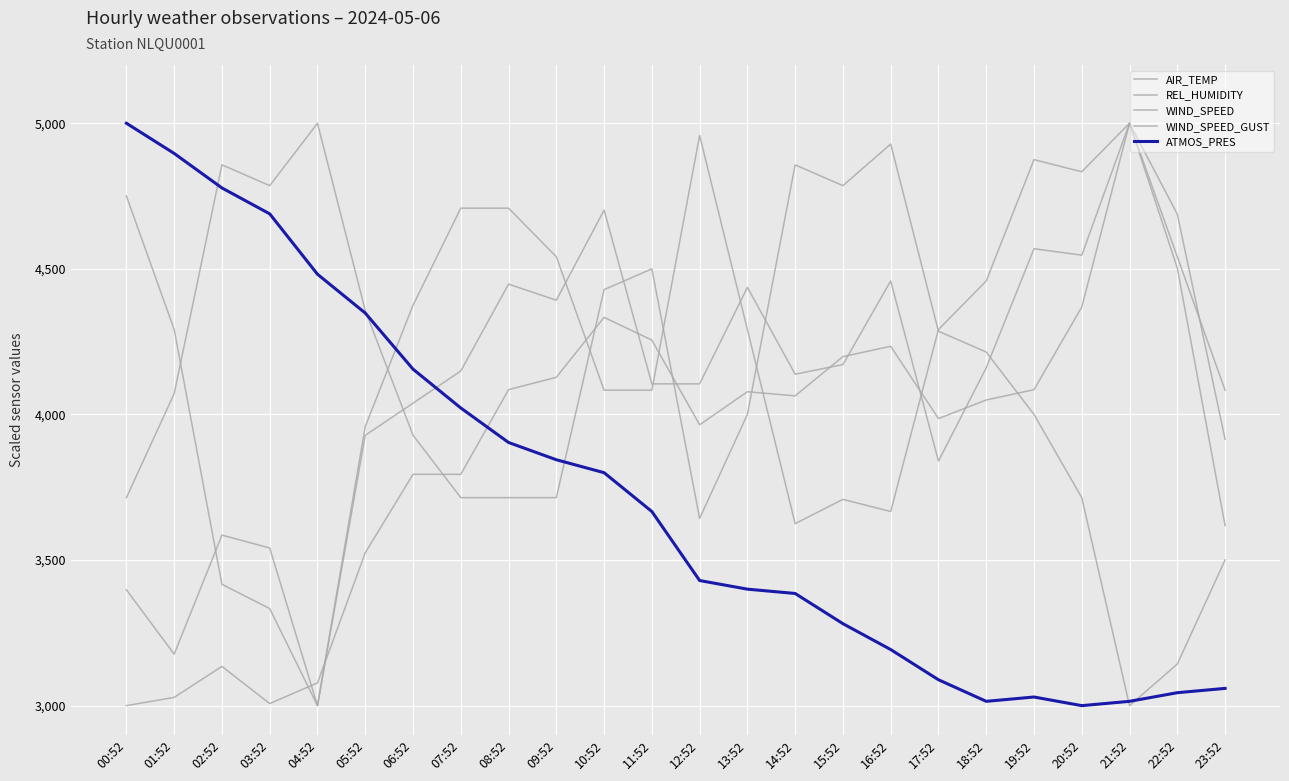

At which category does ATMOS_PRES reach its first local valley?

18:52